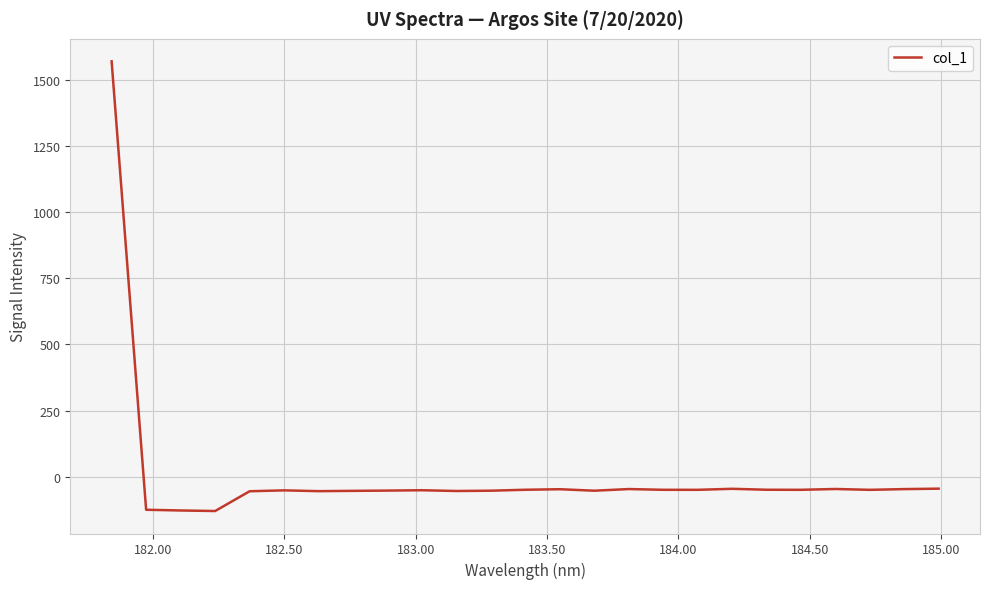

What is the difference between the maximum and minimum values?

1700.9